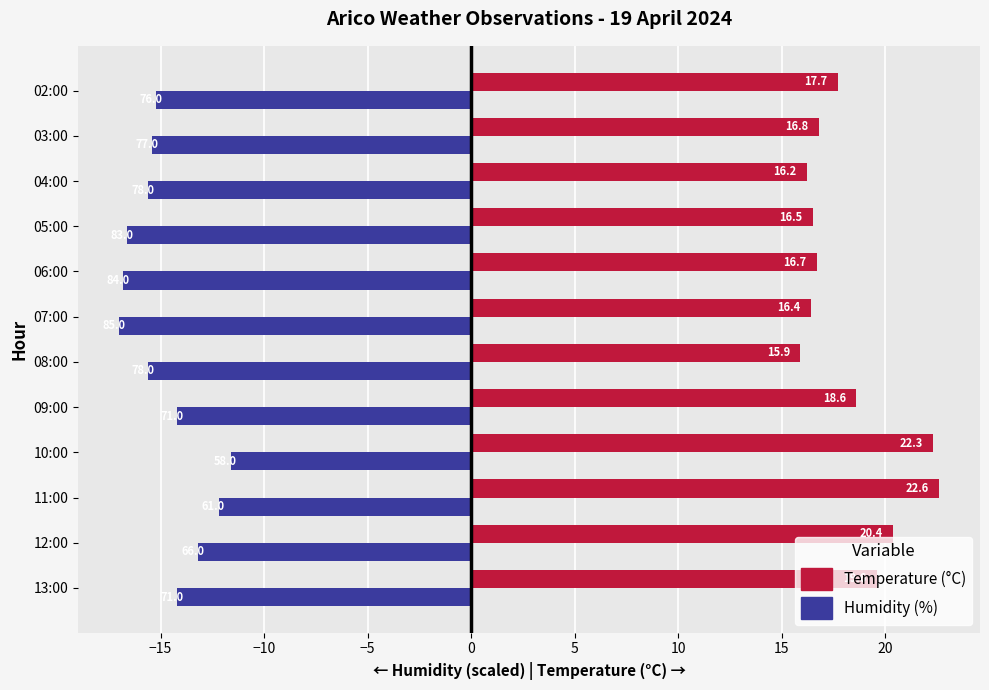

Which category has the highest value across all series?

11:00